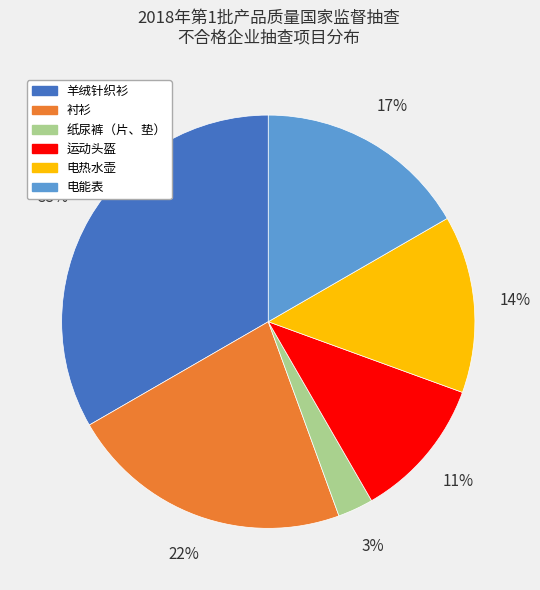

True or false: 羊绒针织衫 accounts for 25% of the total.

False